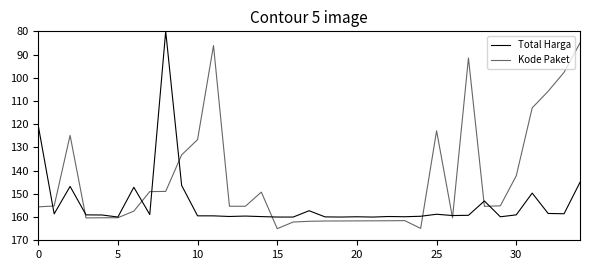

Reading right to left, list all the values displayed in this chart.

Total Harga: 145.0	158.6	158.4	149.7	159.1	159.9	153.1	159.2	159.3	158.8	159.7	159.9	159.8	160.0	159.9	160.0	159.9	157.3	160.0	160.0	159.8	159.6	159.7	159.5	159.5	146.4	80.0	158.9	147.2	160.0	159.1	159.1	146.8	158.6	120.6
Kode Paket: 85.0	97.6	105.8	113.0	142.2	155.2	155.4	91.5	160.3	122.8	164.9	161.5	161.6	161.6	161.6	161.7	161.7	161.8	162.1	165.0	149.3	155.3	155.4	86.1	126.6	133.2	148.9	149.0	157.4	160.3	160.3	160.4	124.8	155.2	155.6